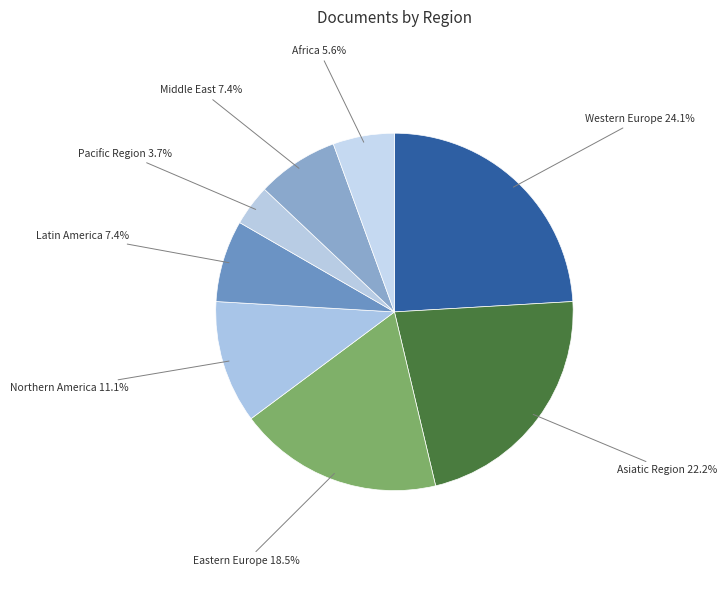

Between Western Europe and Asiatic Region, which is larger?

Western Europe